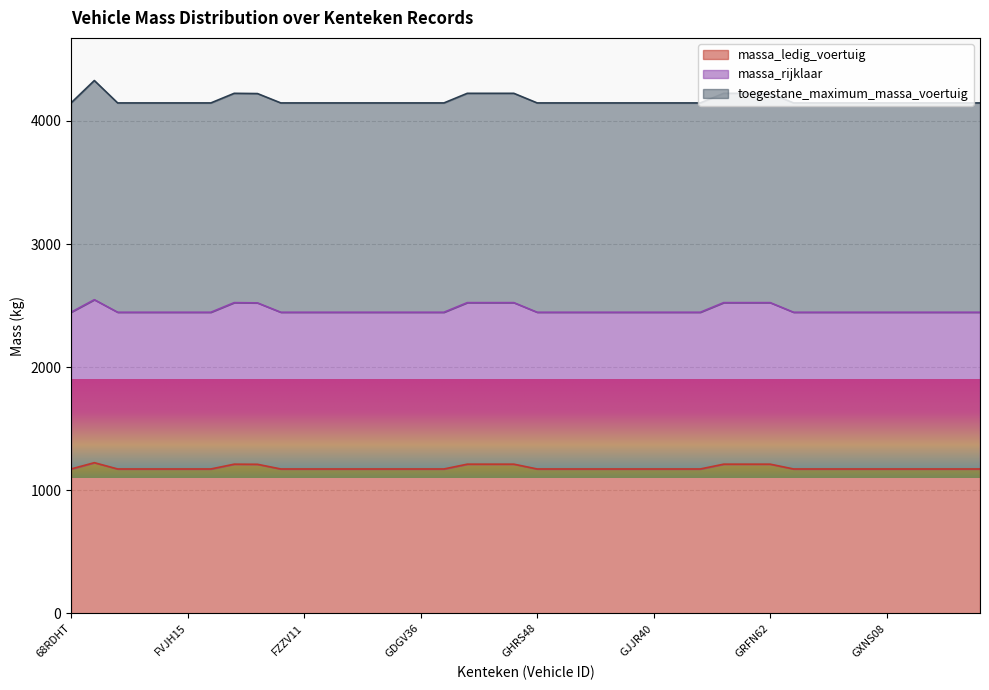

What are all the series names shown in the legend?

massa_ledig_voertuig, massa_rijklaar, toegestane_maximum_massa_voertuig